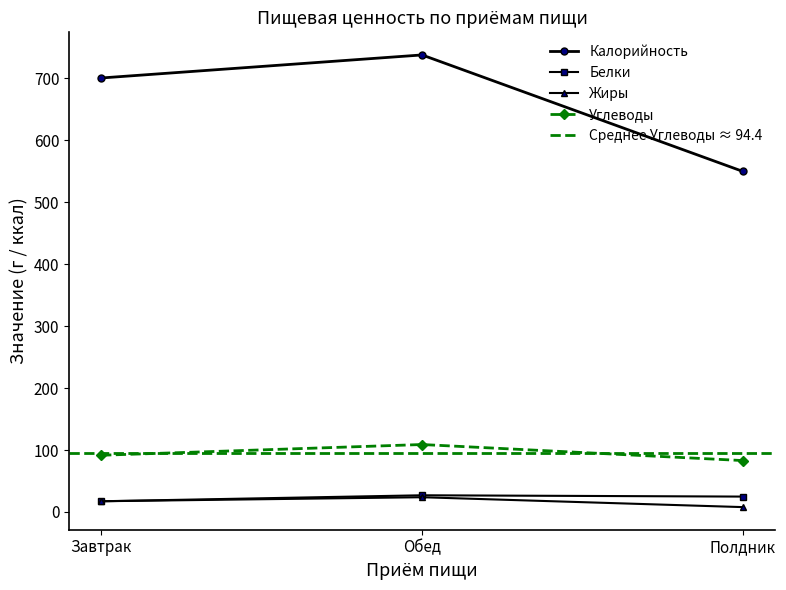

What is the difference between the maximum and minimum values in the Белки series?

9.7